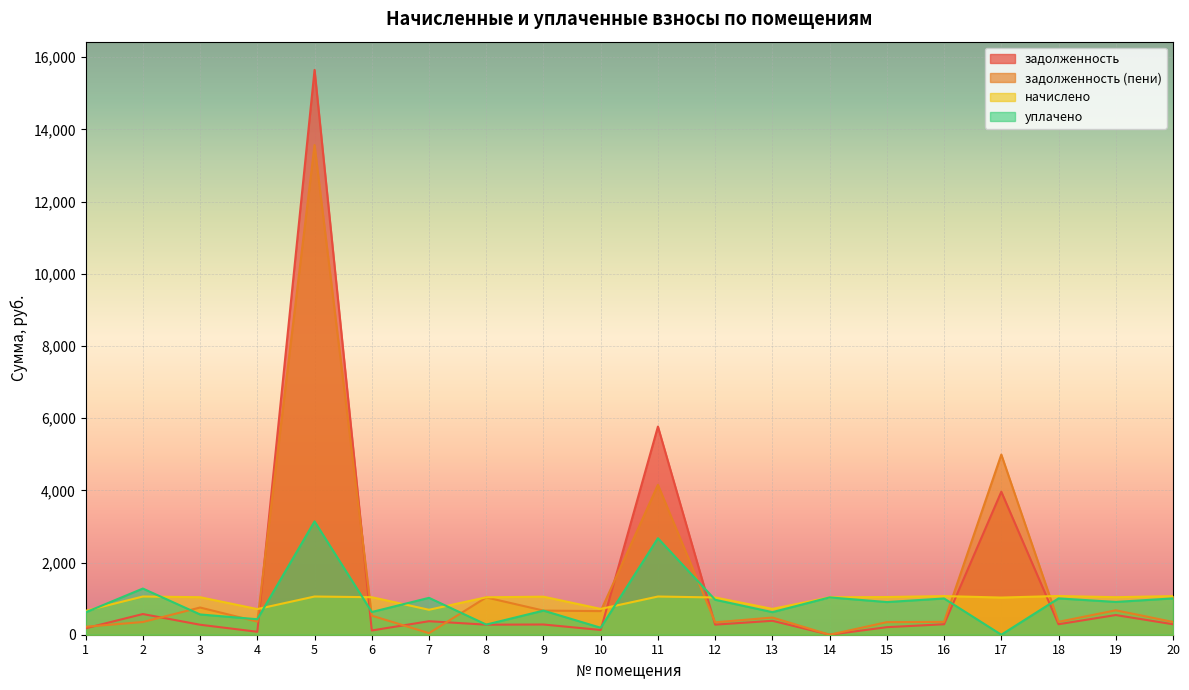

What is the value of the задолженность (пени) point at the 8th from the left?

1033.8